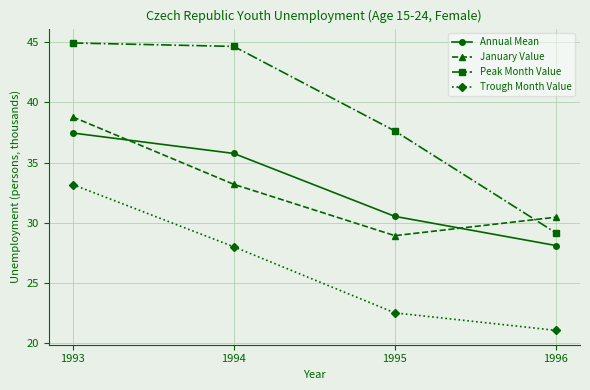

The Trough Month Value series shows 46.3 at 1994. True or false?

False